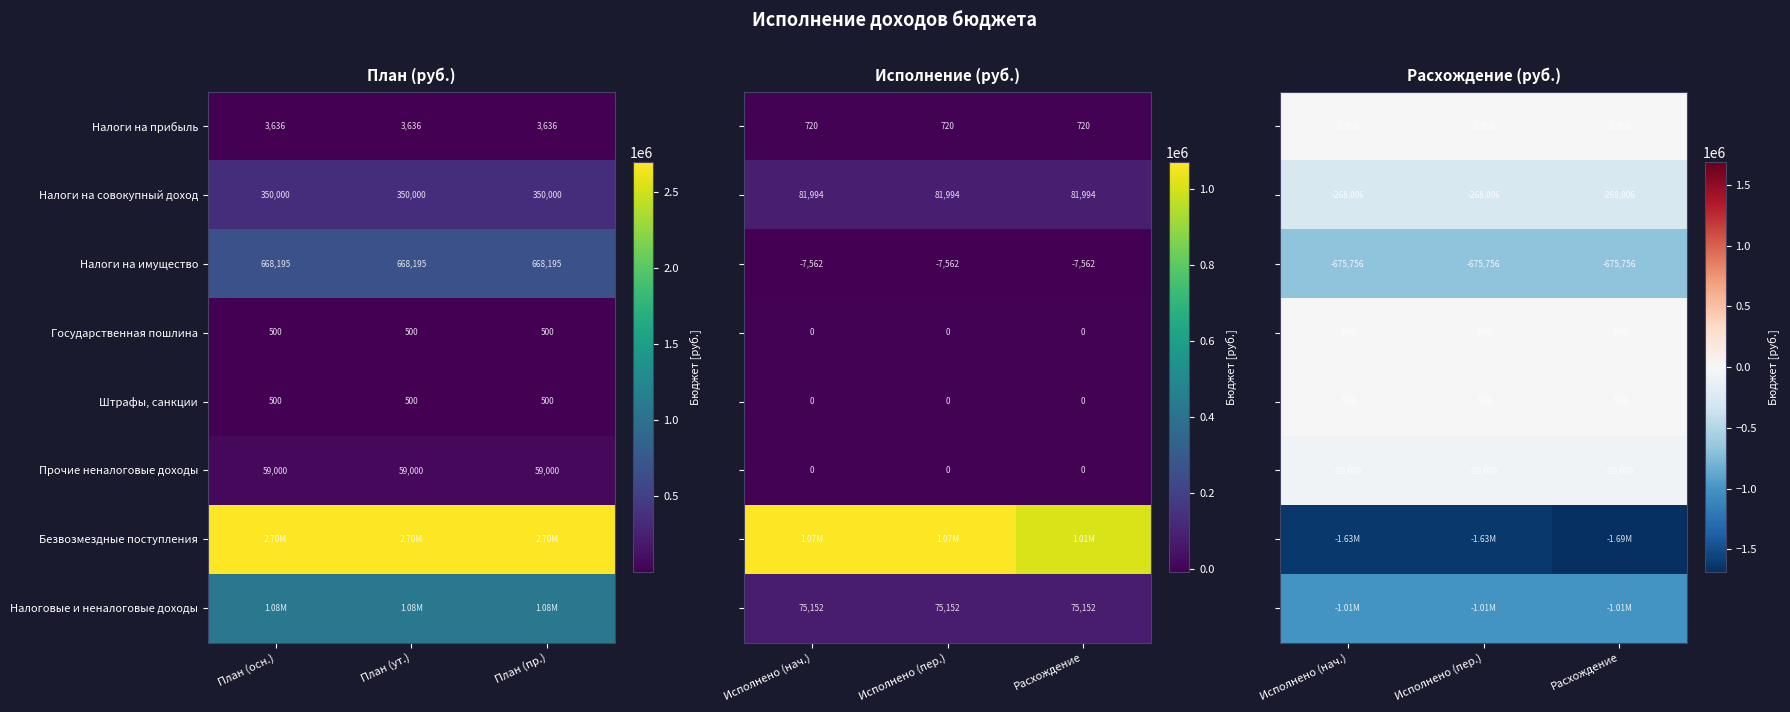

What is the average value of the Прочие неналоговые доходы series?

-59000.0